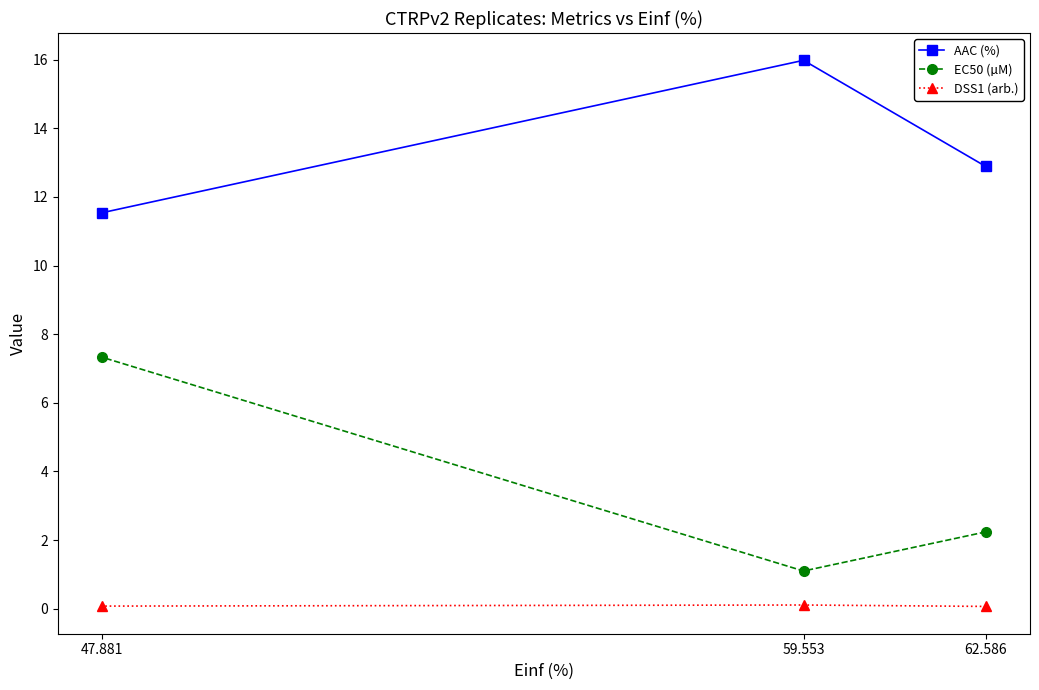

Does the chart have visible grid lines?

No